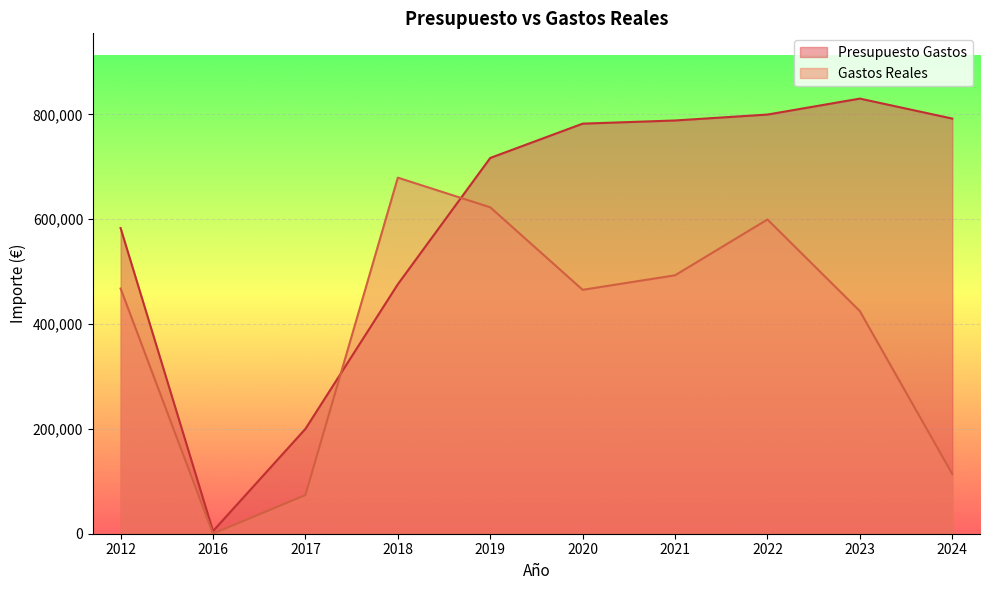

How many categories are shown in the chart?

10